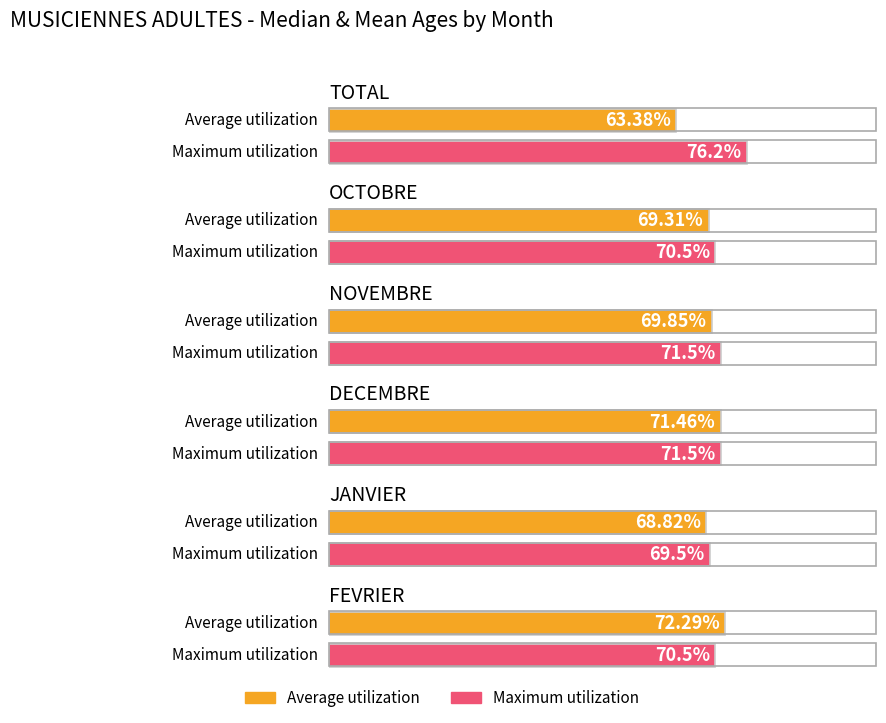

What is the label of the 5th bar from the left?

JANVIER